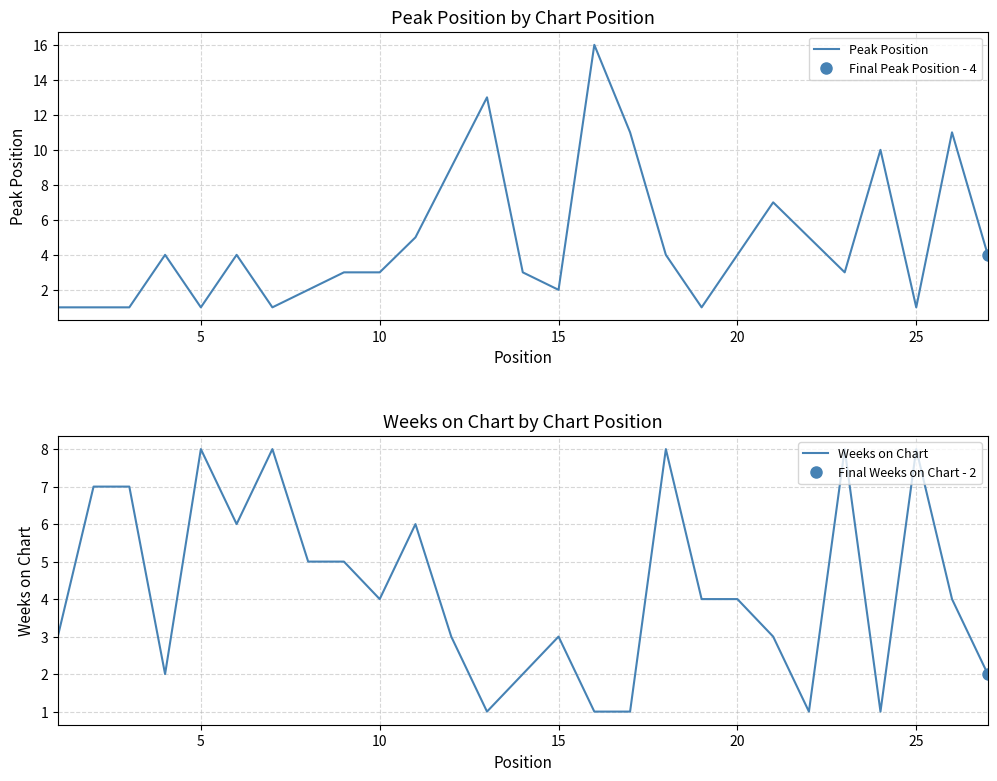

True or false: Peak Position and Weeks on Chart intersect in this chart.

True